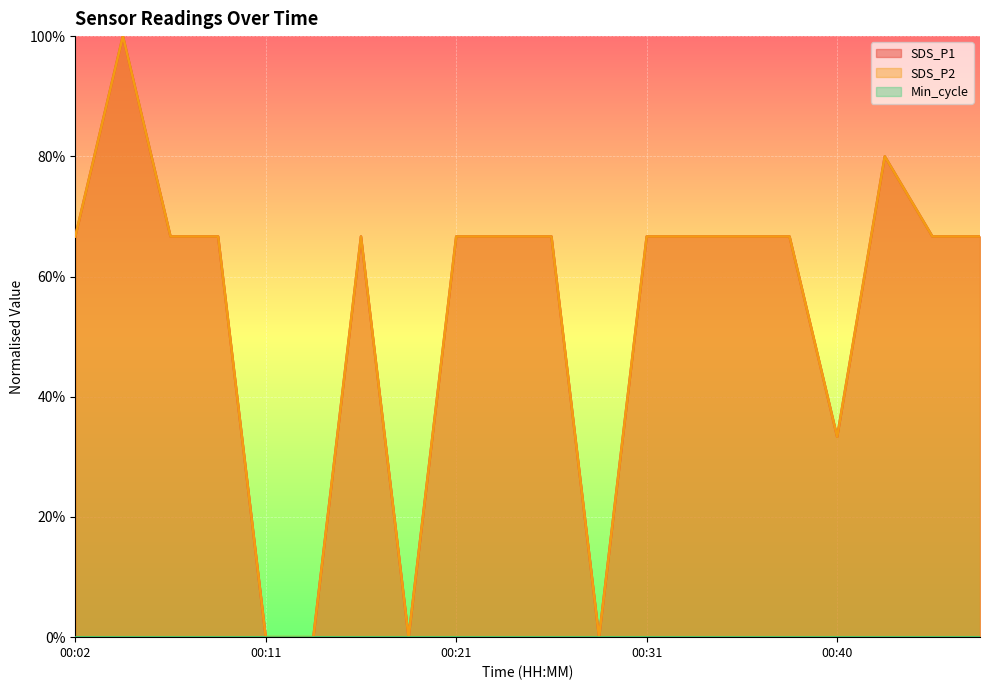

What is the sum of the SDS_P1 values at 00:16 and 00:40?

1.0